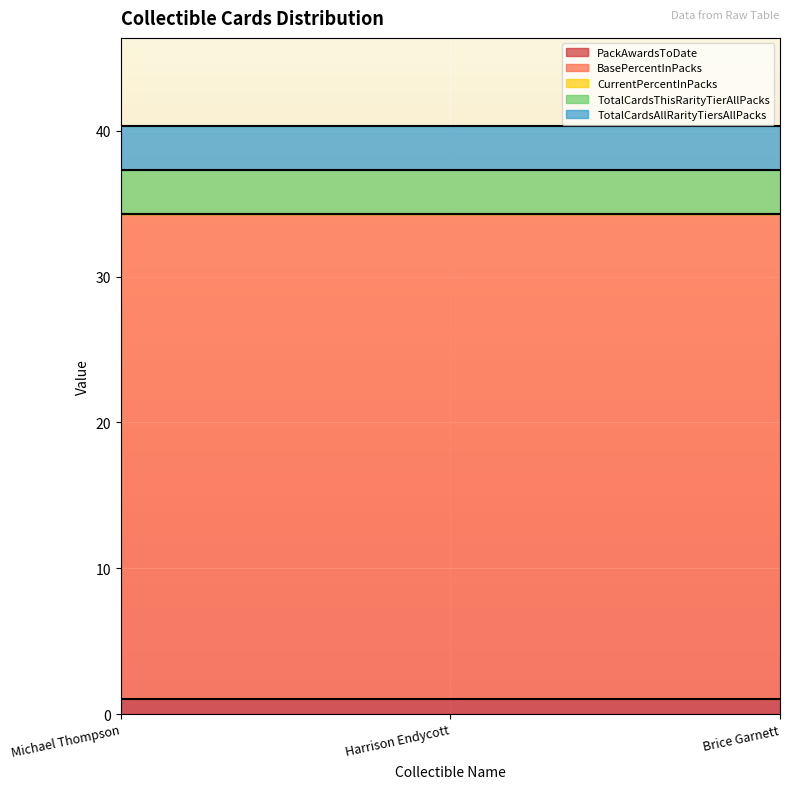

At Brice Garnett, list the series in order from largest to smallest.

BasePercentInPacks, TotalCardsThisRarityTierAllPacks, TotalCardsAllRarityTiersAllPacks, PackAwardsToDate, CurrentPercentInPacks